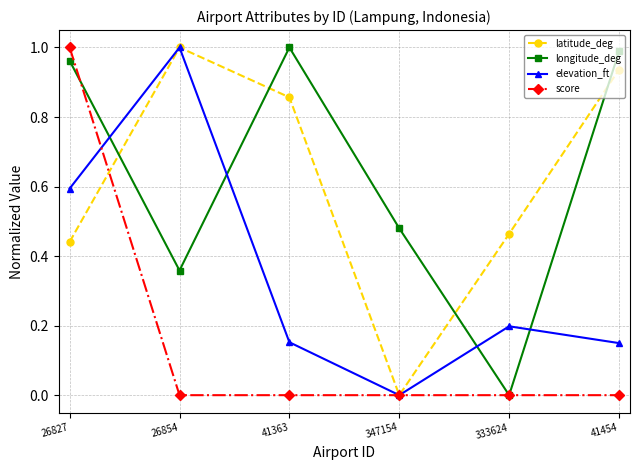

Where do longitude_deg and elevation_ft first cross each other?

26827 and 26854